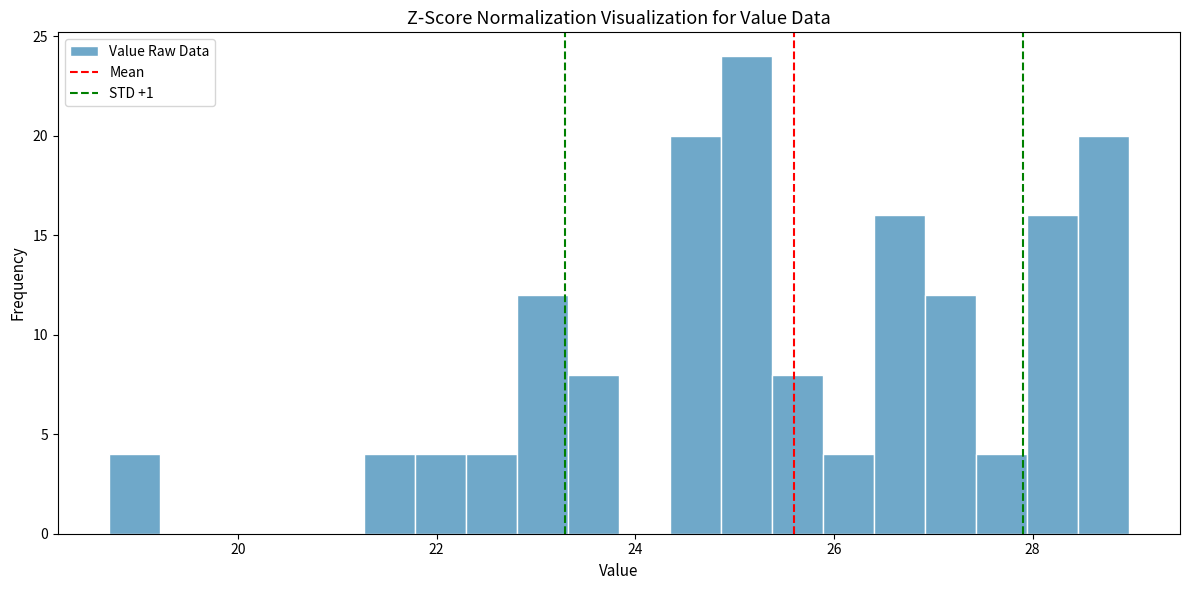

Around what value on the x-axis is the tallest bar? Give the approximate position of its centre, as read against the axis.

25.2